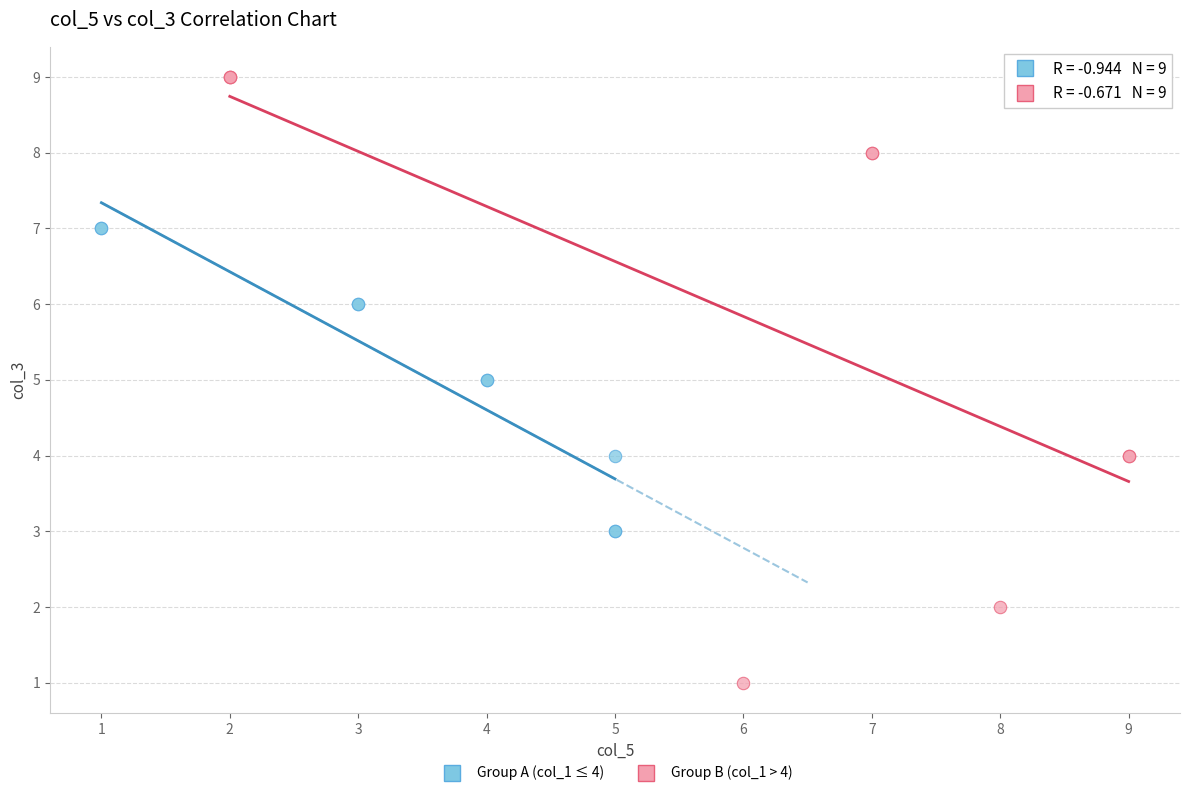

Which series has the widest spread of Y values?

Group B (col_1 > 4)